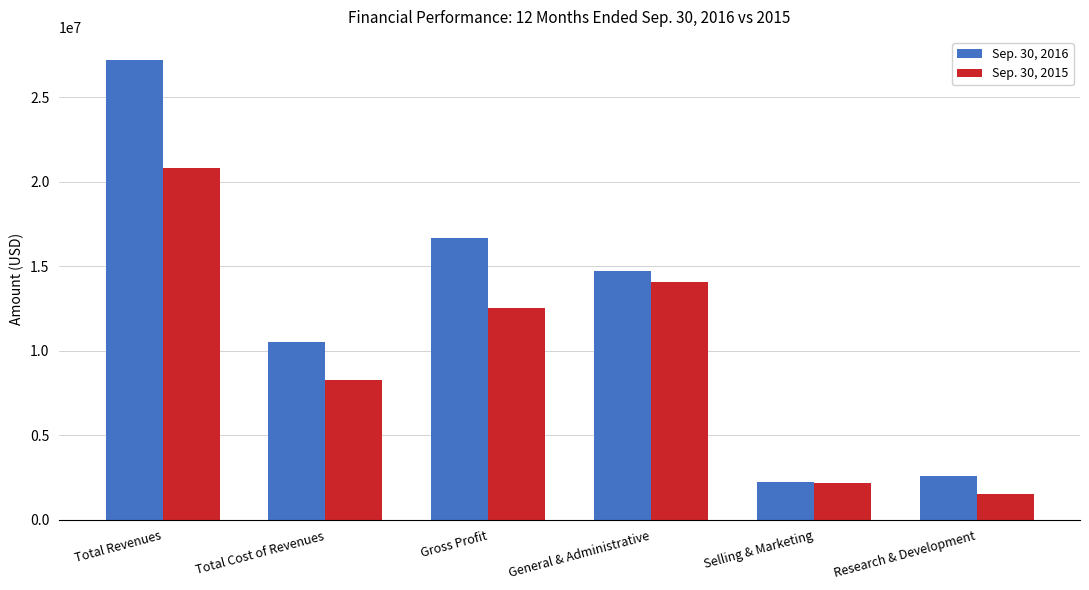

What are all the series names shown in the legend?

Sep. 30, 2016, Sep. 30, 2015